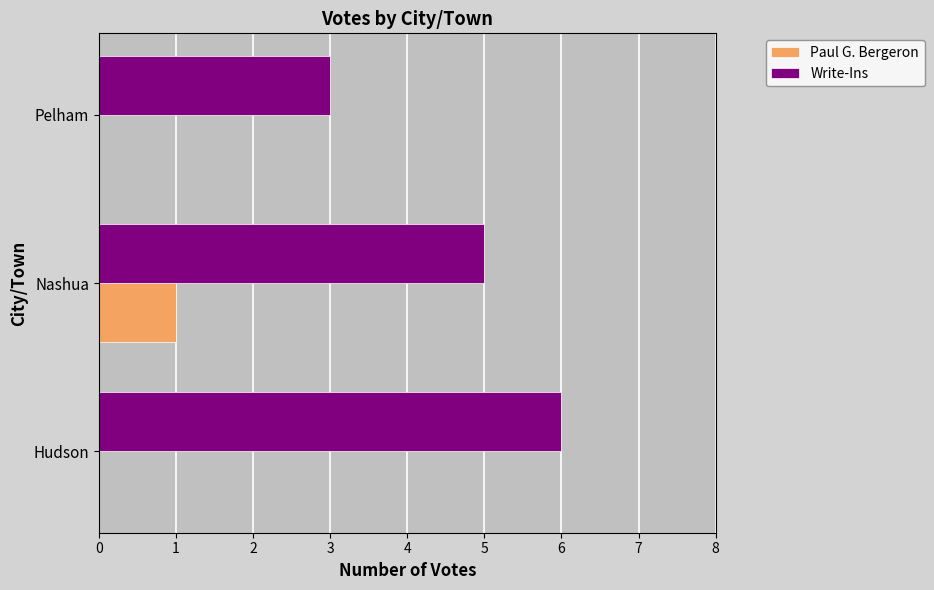

What is the maximum value for Write-Ins?

6